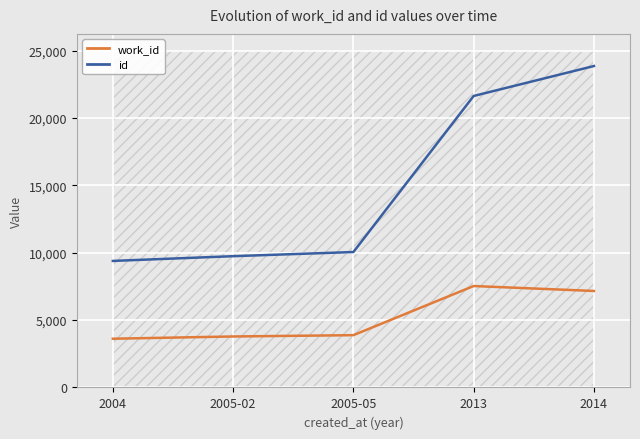

List the series in order of their overall mean, highest first.

id, work_id